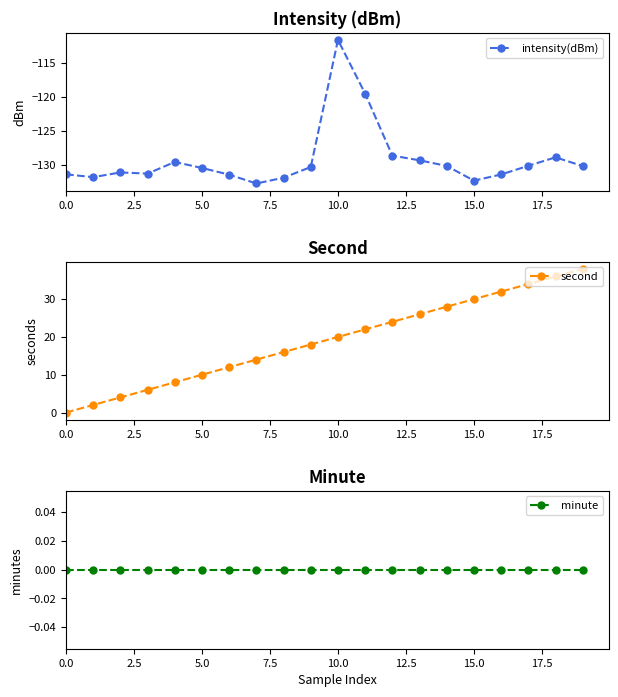

What is the maximum value for intensity(dBm)?

-111.7